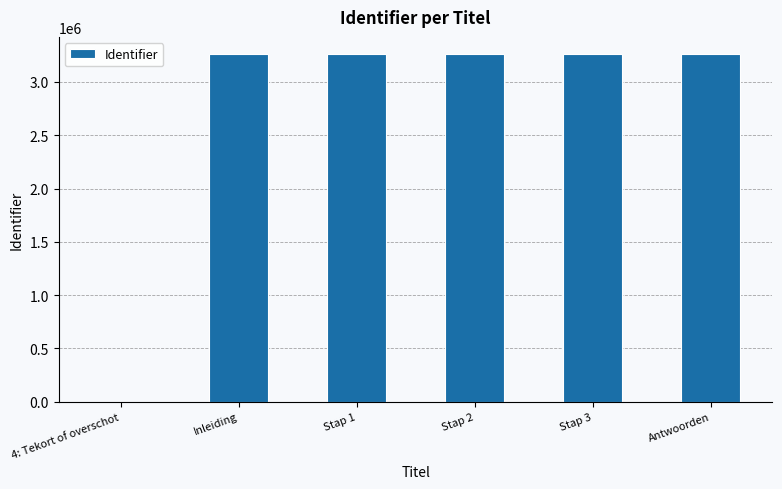

What is the sum of all values?

16301627